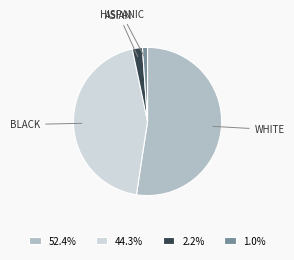

Does 44.3% account for over 50% of the chart?

No